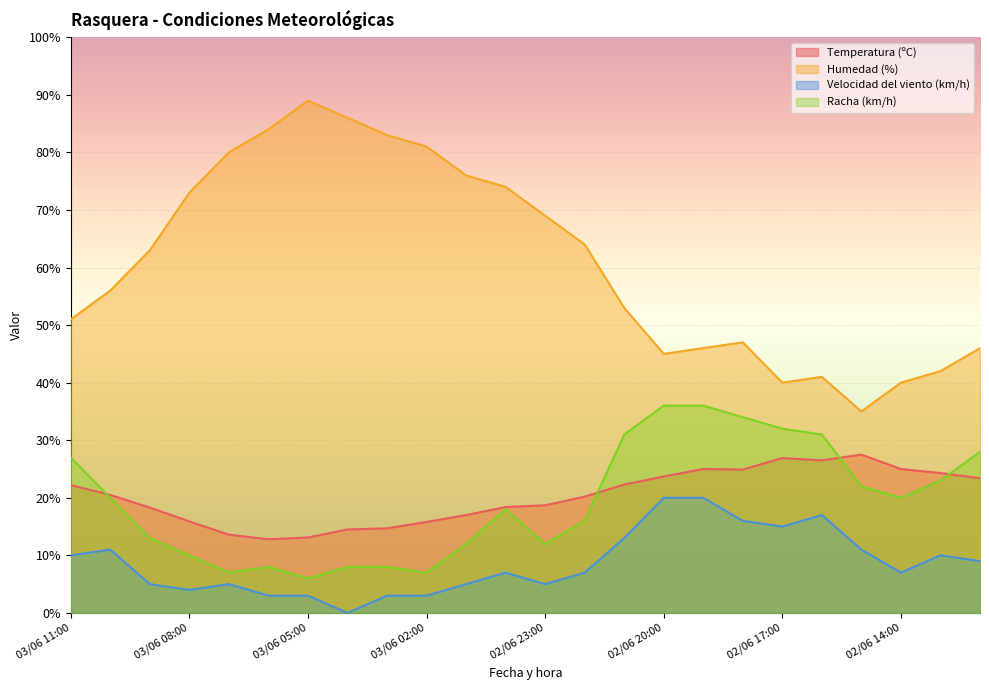

What position from the right is 03/06 09:00?

22